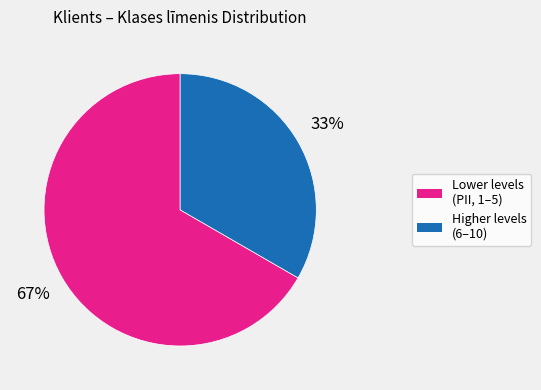

To the nearest percent, what is the average slice percentage?

50%